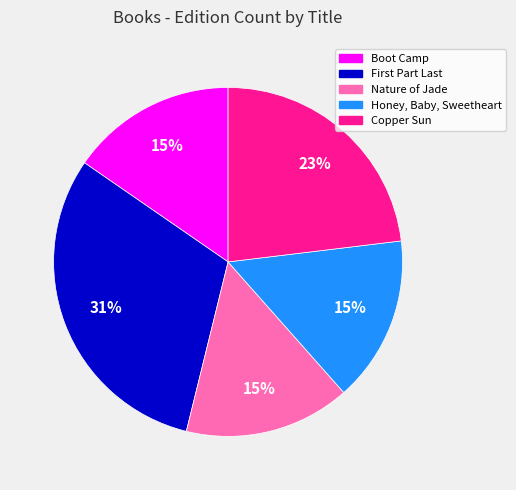

Between Nature of Jade and Copper Sun, which is larger?

Copper Sun